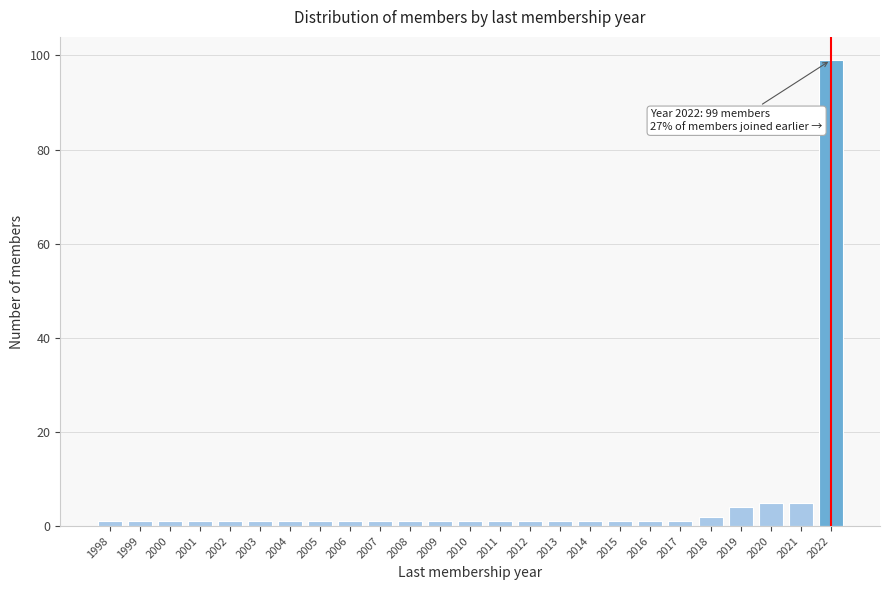

Reading left to right, list all the values displayed in this chart.

1	1	1	1	1	1	1	1	1	1	1	1	1	1	1	1	1	1	1	1	2	4	5	5	99